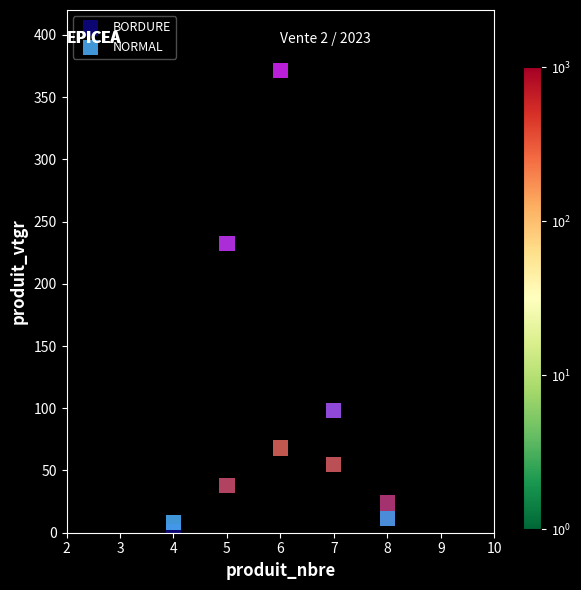

In the NORMAL series, what Y value is closest to 189?

232.5